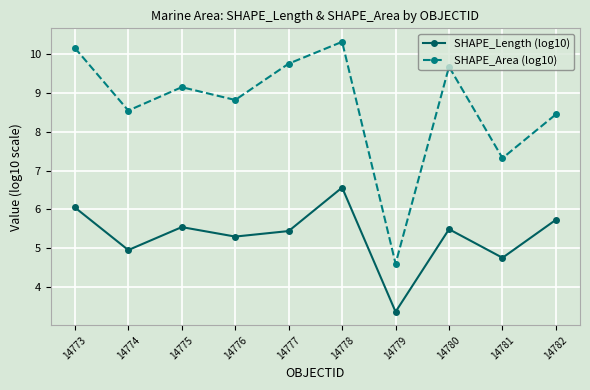

Where is the first local minimum for SHAPE_Area (log10)?

14774